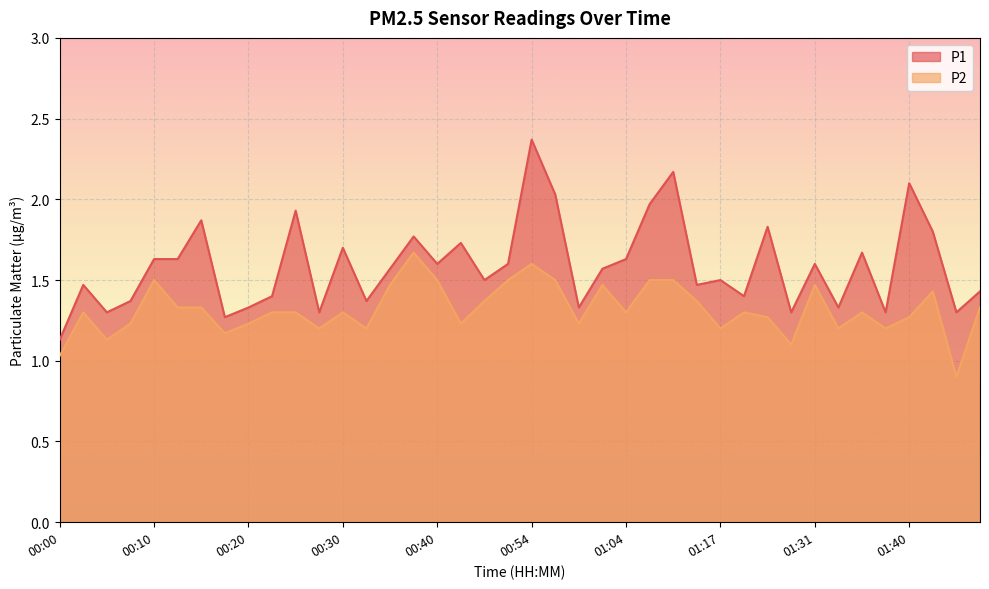

List the series in order of their overall mean, lowest first.

P2, P1